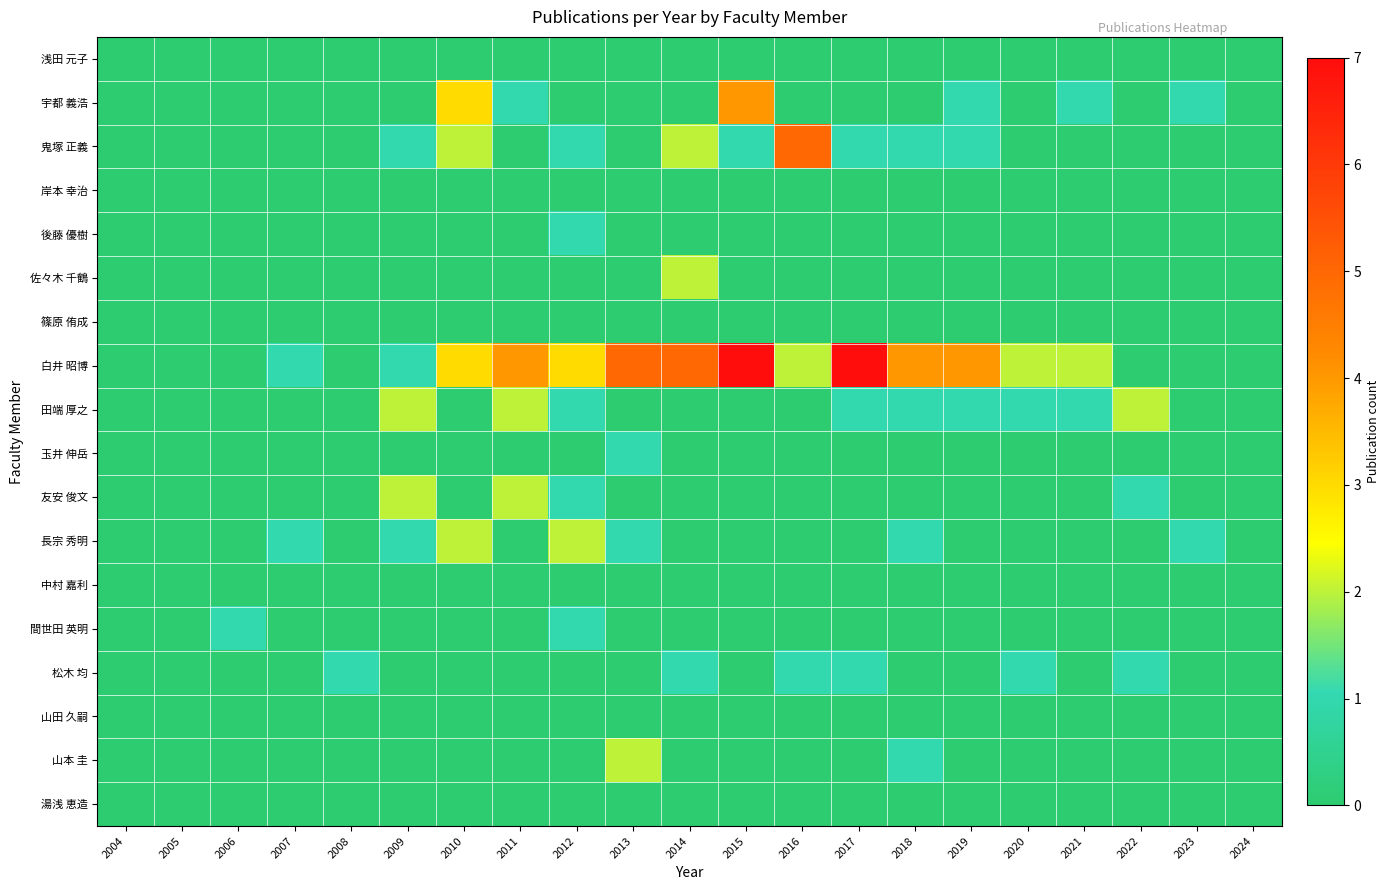

What is the difference between the highest and lowest values at 2019?

4